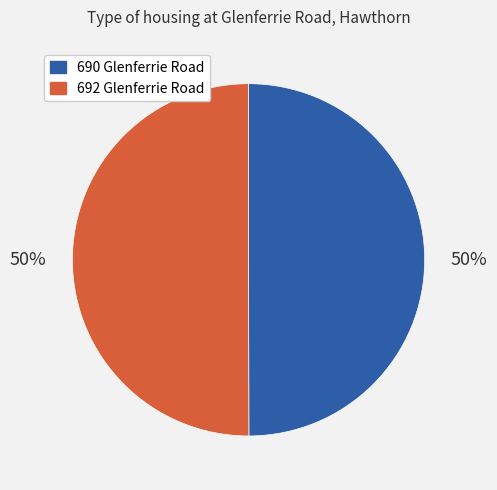

How many segments does this pie chart have?

2